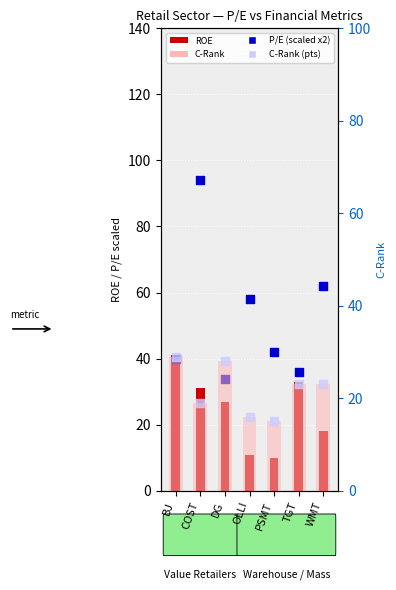

What is the total value across all series at BJ?

139